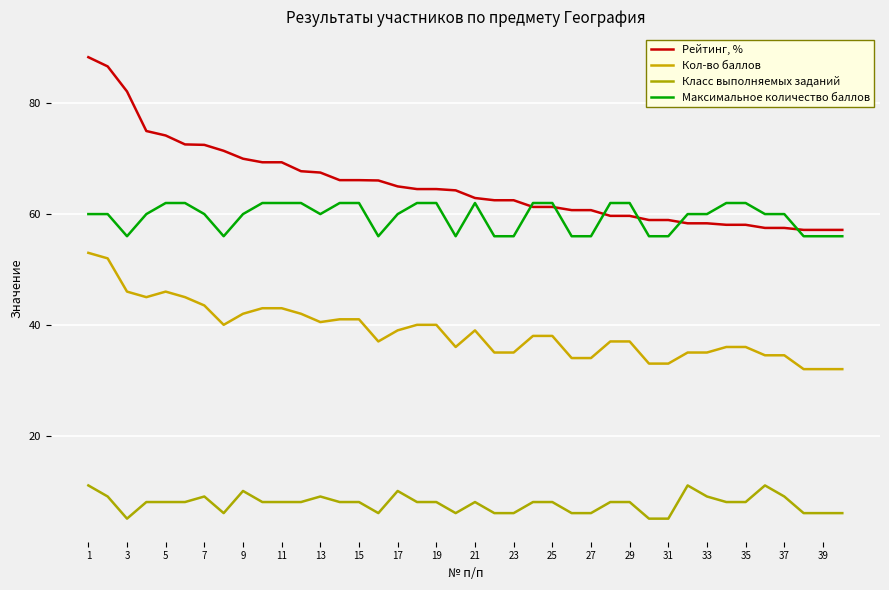

What is the highest value of the Класс выполняемых заданий series?

11.0